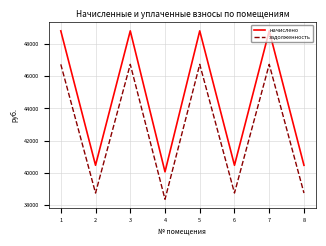

What is the spread (max minus min) of values at 8?

1723.2